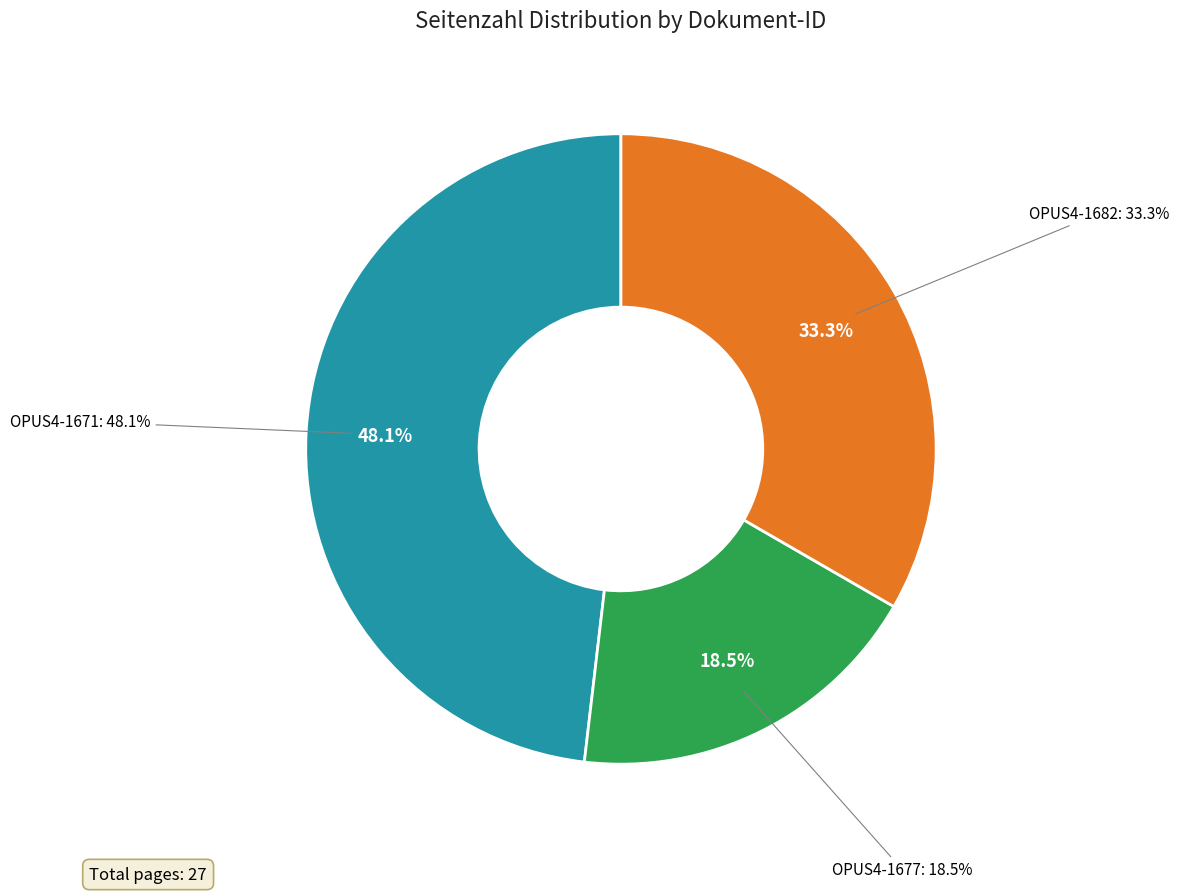

Which category has the biggest portion of the pie?

OPUS4-1671